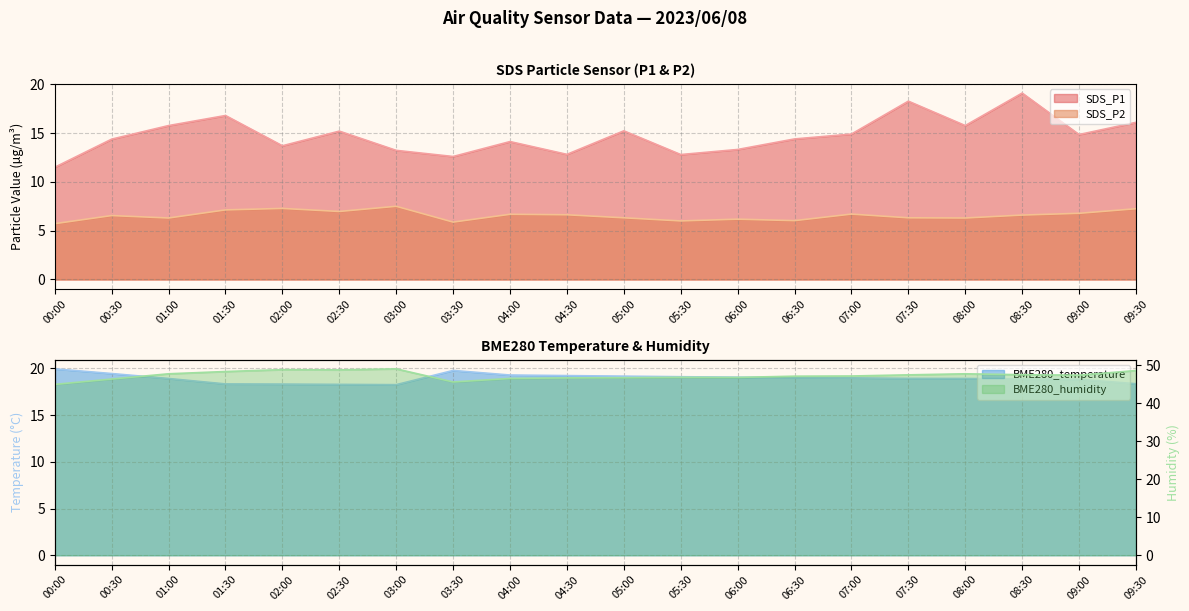

Reading left to right, extract all data points from this chart.

SDS_P1: 11.5	14.4	15.8	16.8	13.7	15.2	13.2	12.6	14.1	12.8	15.2	12.8	13.3	14.4	14.9	18.3	15.8	19.1	14.8	16.1
SDS_P2: 5.7	6.5	6.3	7.1	7.3	7.0	7.5	5.9	6.7	6.6	6.3	6.0	6.2	6.0	6.7	6.3	6.3	6.6	6.8	7.2
BME280_temperature: 19.9	19.4	18.9	18.3	18.3	18.3	18.2	19.8	19.3	19.2	19.2	19.1	19.1	19.0	19.0	18.9	18.9	18.9	18.8	18.4
BME280_humidity: 45.0	46.4	47.8	48.4	48.9	48.8	49.1	45.7	46.6	46.7	46.8	46.9	46.9	47.2	47.2	47.5	47.8	47.6	47.5	48.7